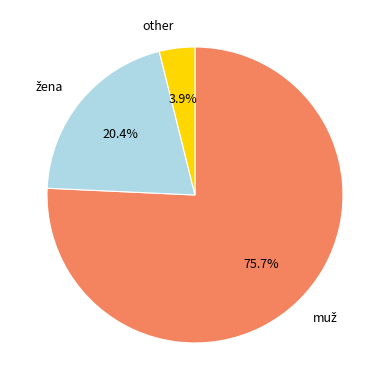

Count the number of slices in the pie.

3